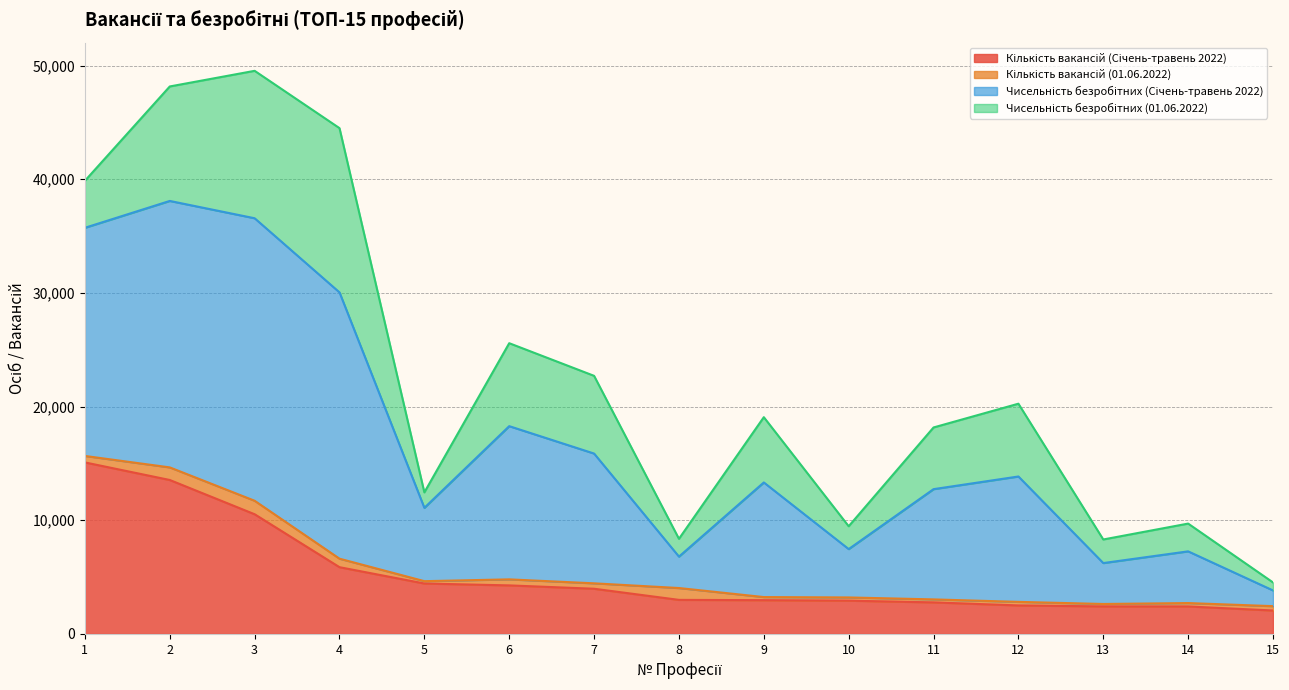

Which series has the largest total across all categories?

Чисельність безробітних (Січень-травень 2022)